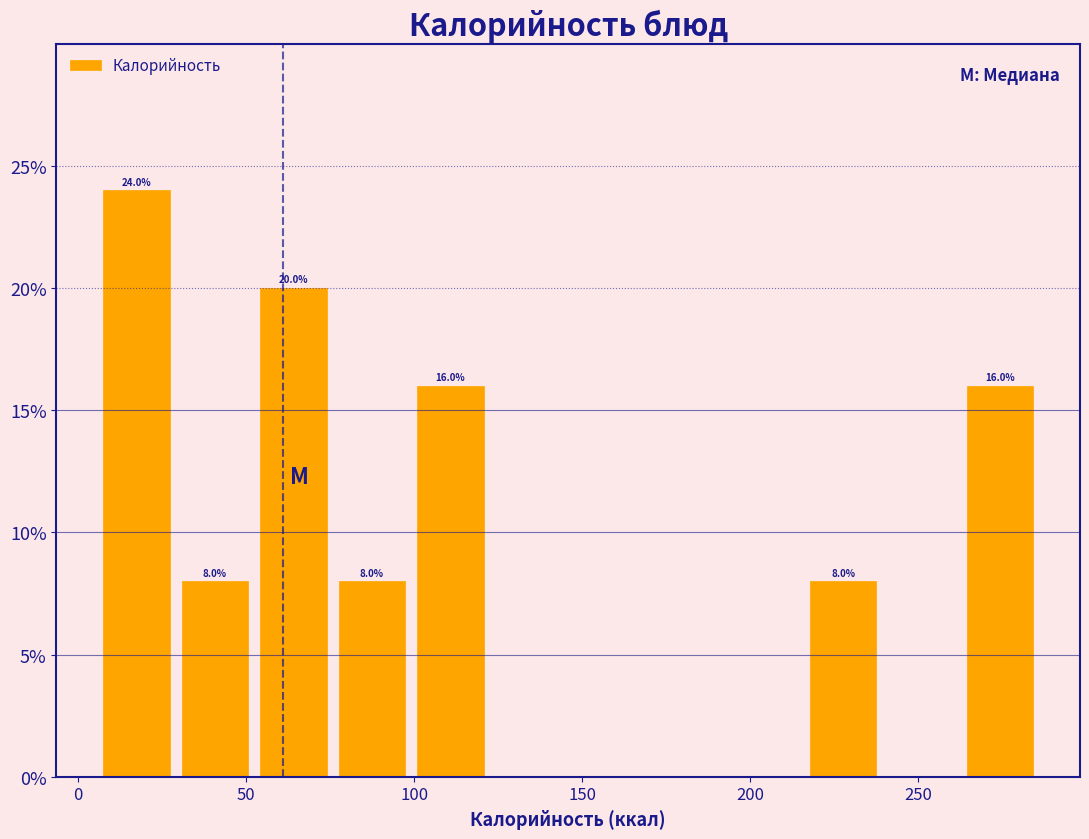

Which range on the x-axis has the tallest bar?

5 to 30